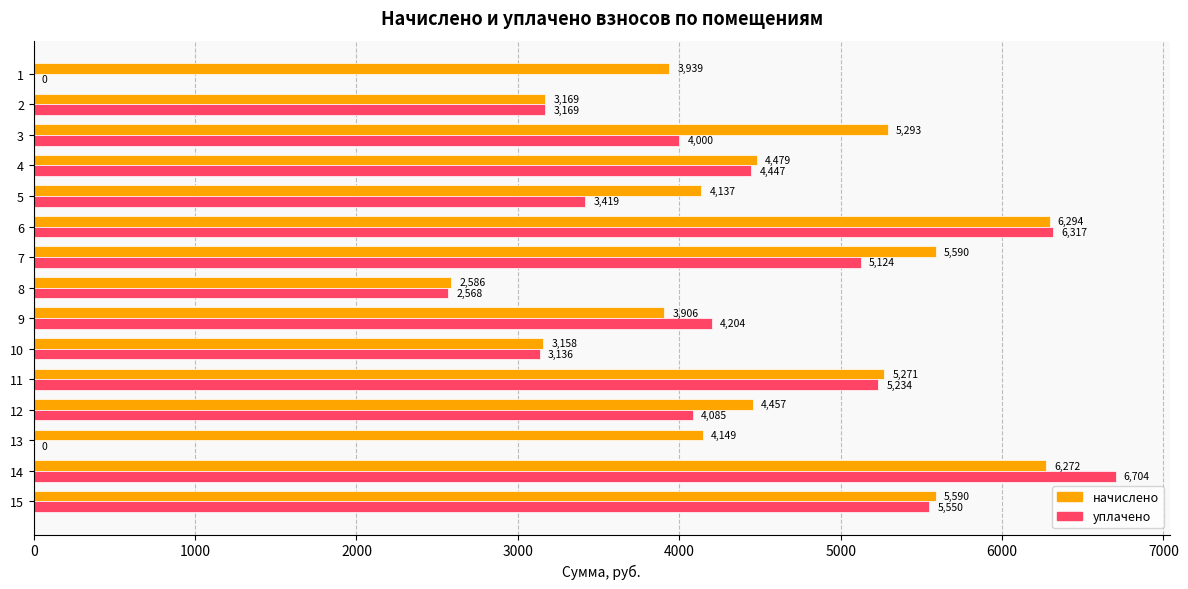

What is the approximate value of начислено at 13?

4148.5